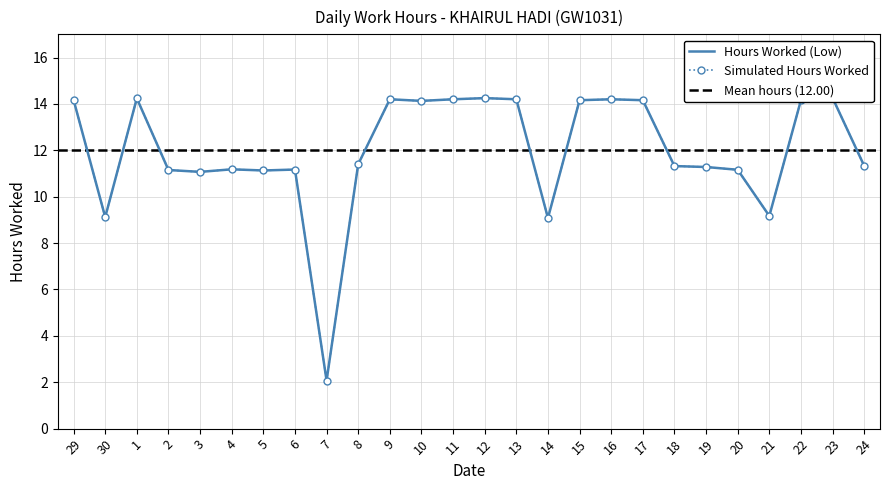

List the labels in order of value, largest first.

23, 12, 1, 9, 11, 13, 16, 29, 15, 17, 22, 10, 8, 24, 18, 19, 4, 6, 20, 2, 5, 3, 21, 30, 14, 7